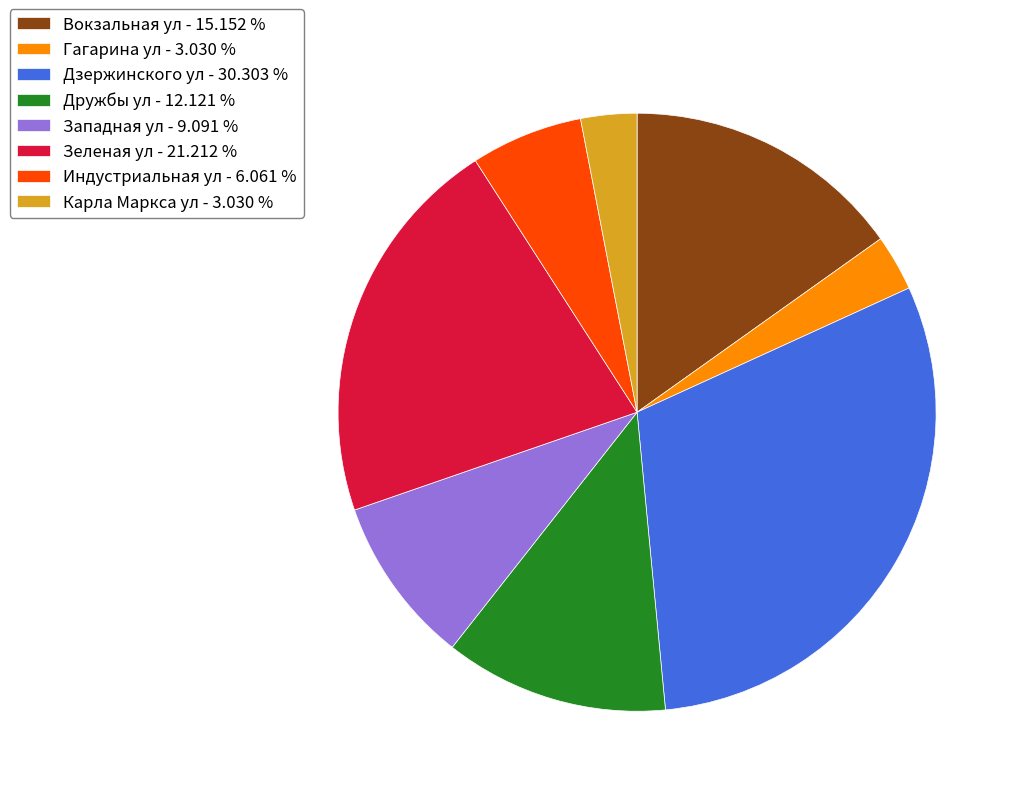

Do Дзержинского ул - 30.303 % and Дружбы ул - 12.121 % together represent more than half of the pie?

No